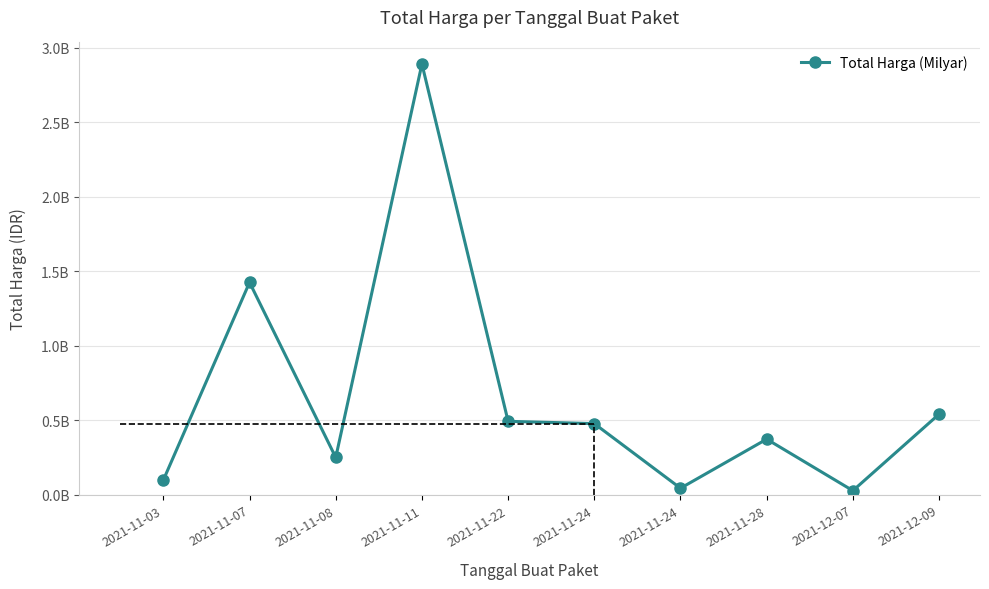

Does the chart have visible grid lines?

Yes